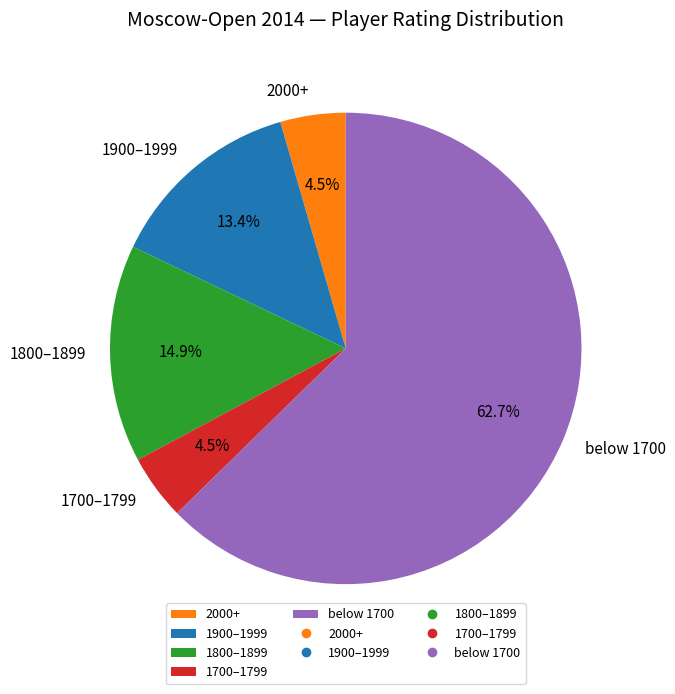

Count the number of slices in the pie.

5